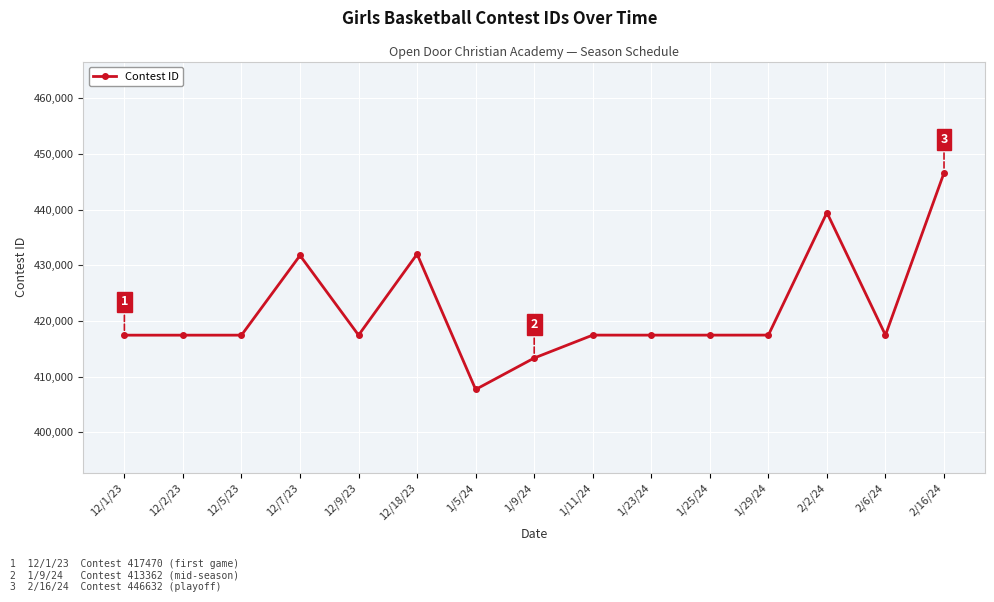

What is the greatest value displayed?

446632